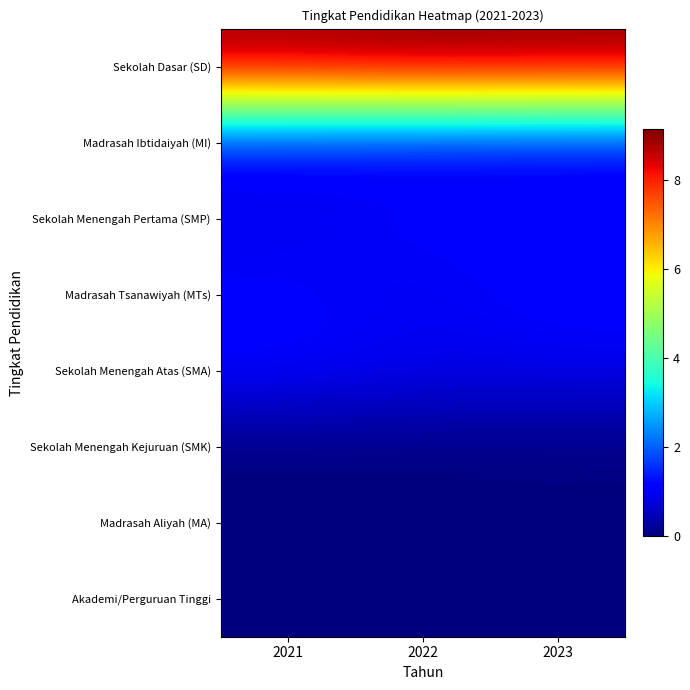

Reading right to left, transcribe all the data shown in this chart.

Sekolah Dasar (SD): 2023=9.1	2022=9.1	2021=9.0
Madrasah Ibtidaiyah (MI): 2023=0.9	2022=0.9	2021=1.0
Sekolah Menengah Pertama (SMP): 2023=1.0	2022=1.1	2021=0.9
Madrasah Tsanawiyah (MTs): 2023=1.1	2022=0.9	2021=1.1
Sekolah Menengah Atas (SMA): 2023=0.9	2022=0.9	2021=1.1
Sekolah Menengah Kejuruan (SMK): 2023=0.0	2022=0.0	2021=0.0
Madrasah Aliyah (MA): 2023=0.0	2022=0.0	2021=0.0
Akademi/Perguruan Tinggi: 2023=0.0	2022=0.0	2021=0.0